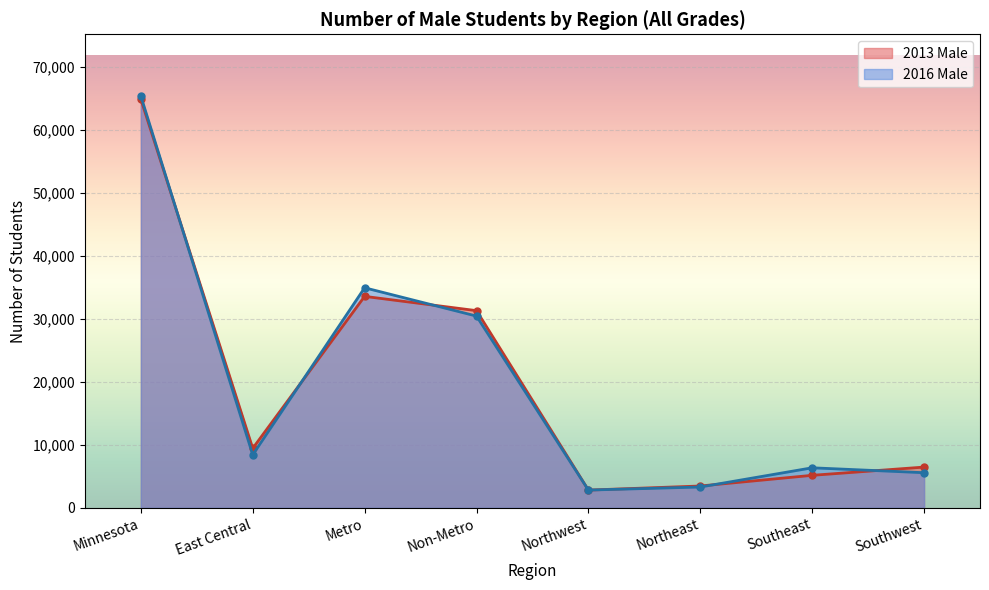

In 2013 Male, how many points are lower than both neighbors (excluding endpoints)?

2